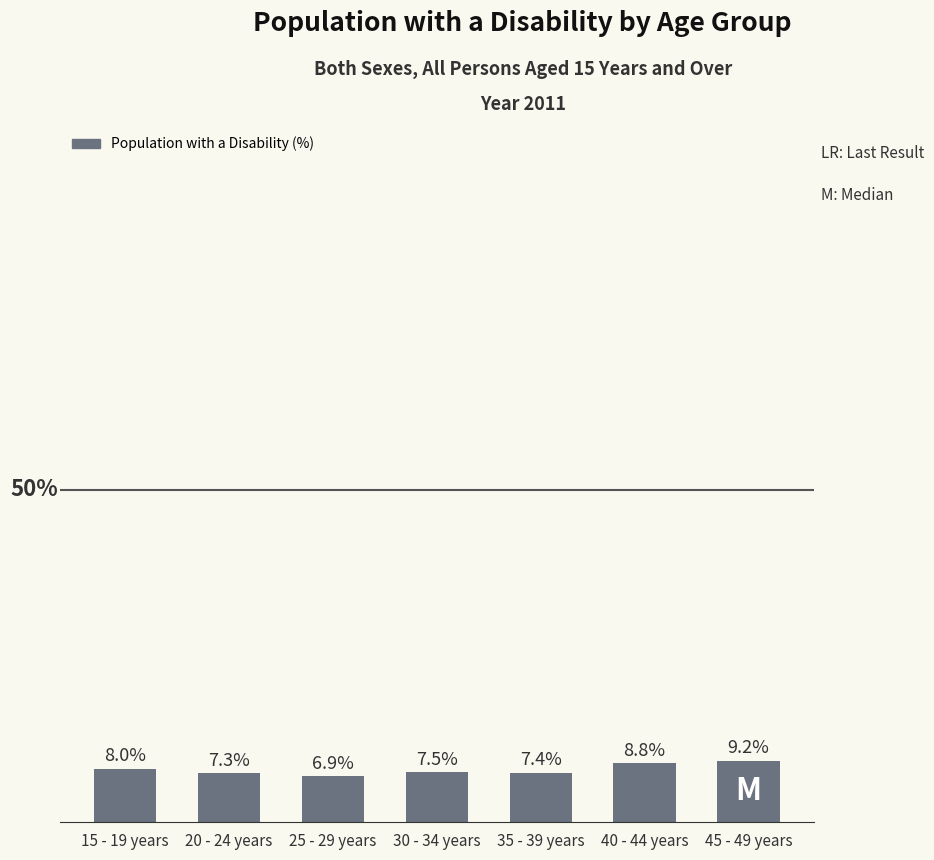

Which has a higher value, 35 - 39 years or 20 - 24 years?

35 - 39 years